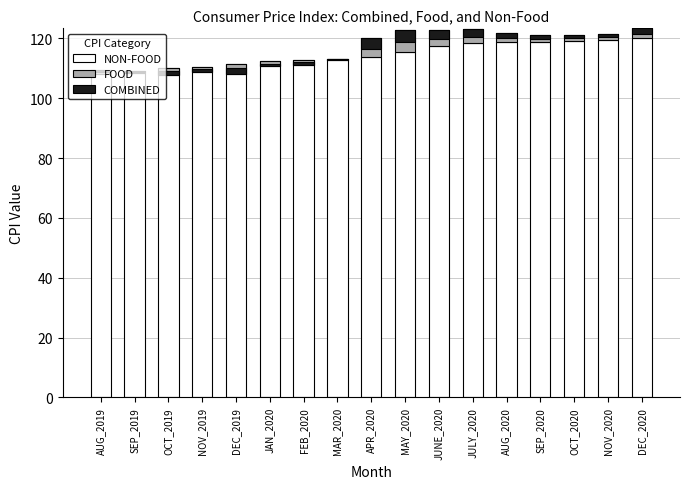

At which category is the sum across all series the highest?

DEC_2020